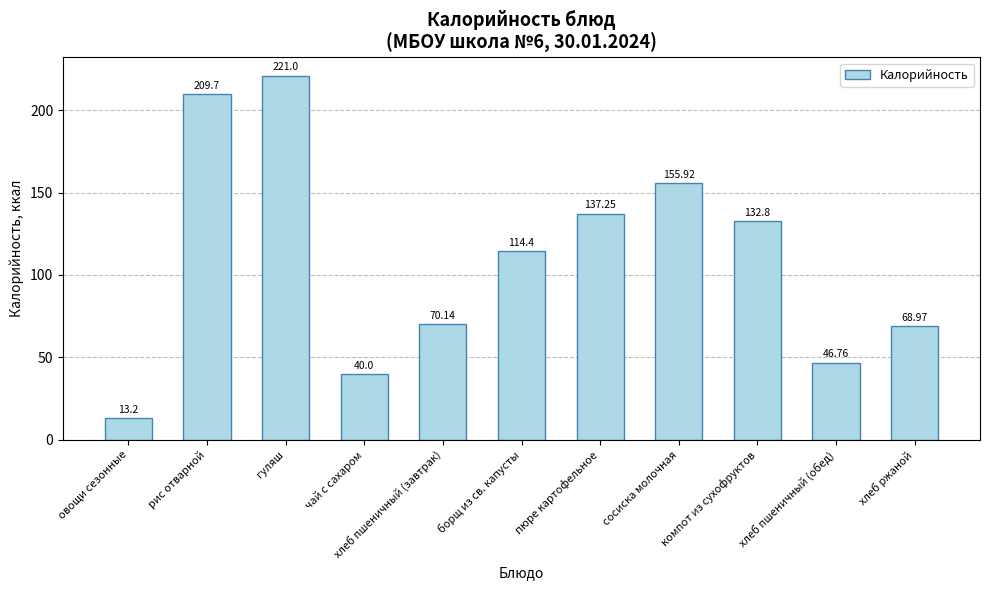

What is the label of the 5th bar from the right?

пюре картофельное